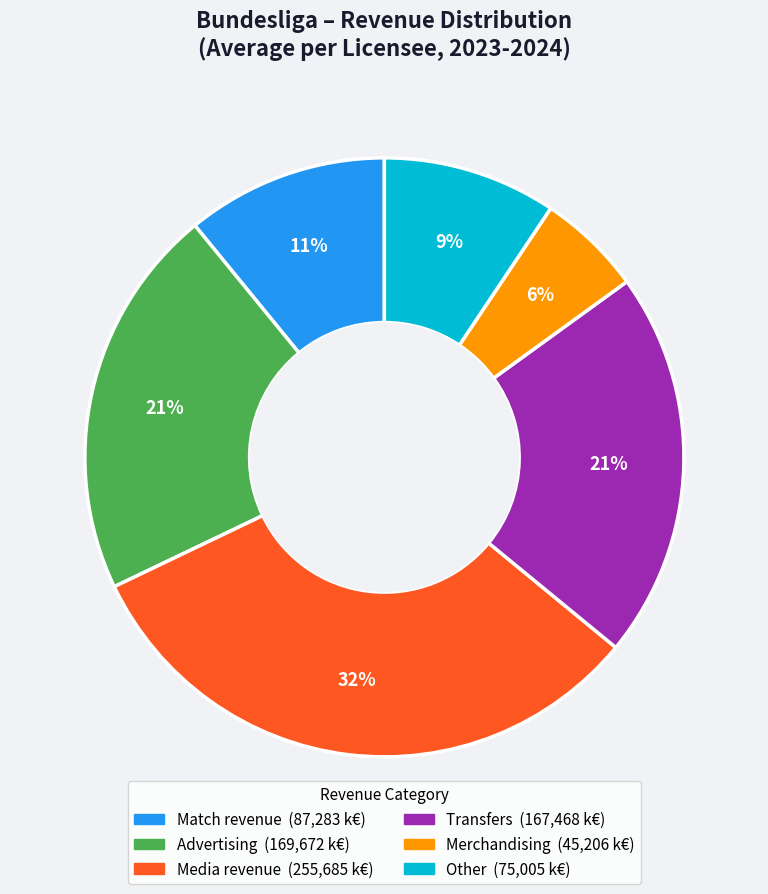

Does any single category account for the majority?

No